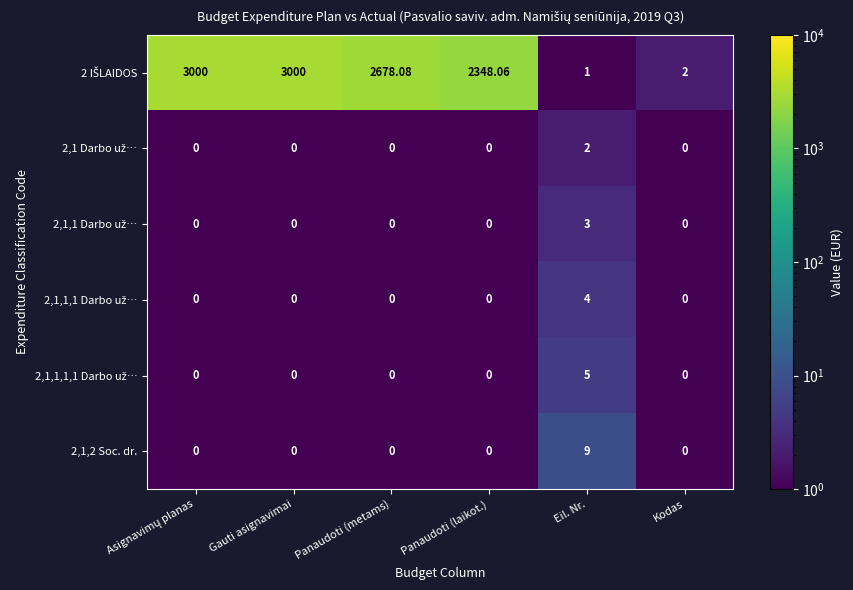

What is the difference between the highest and lowest values at Kodas?

2.0